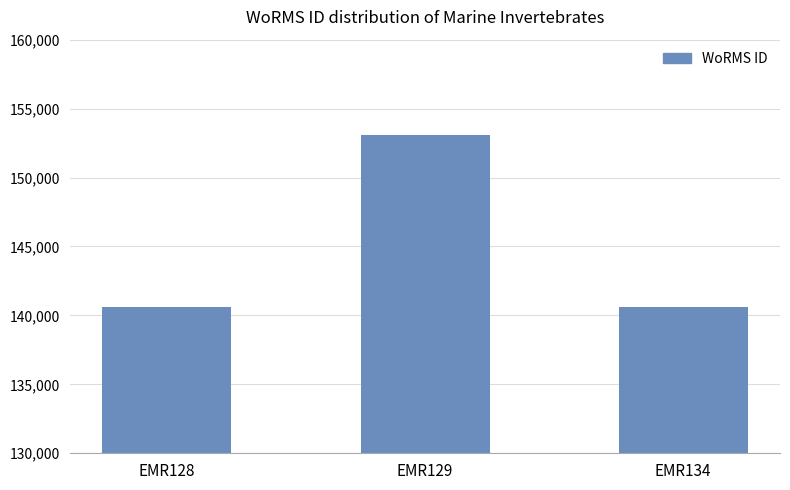

True or false: the data shows 153087 at EMR129.

True